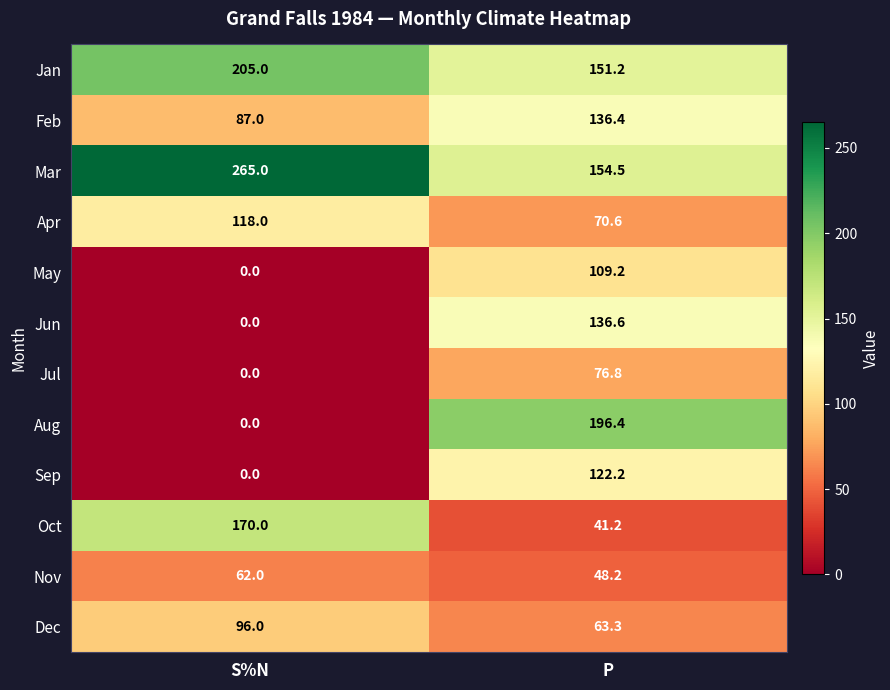

What is the sum of the Feb values at P and S%N?

223.4